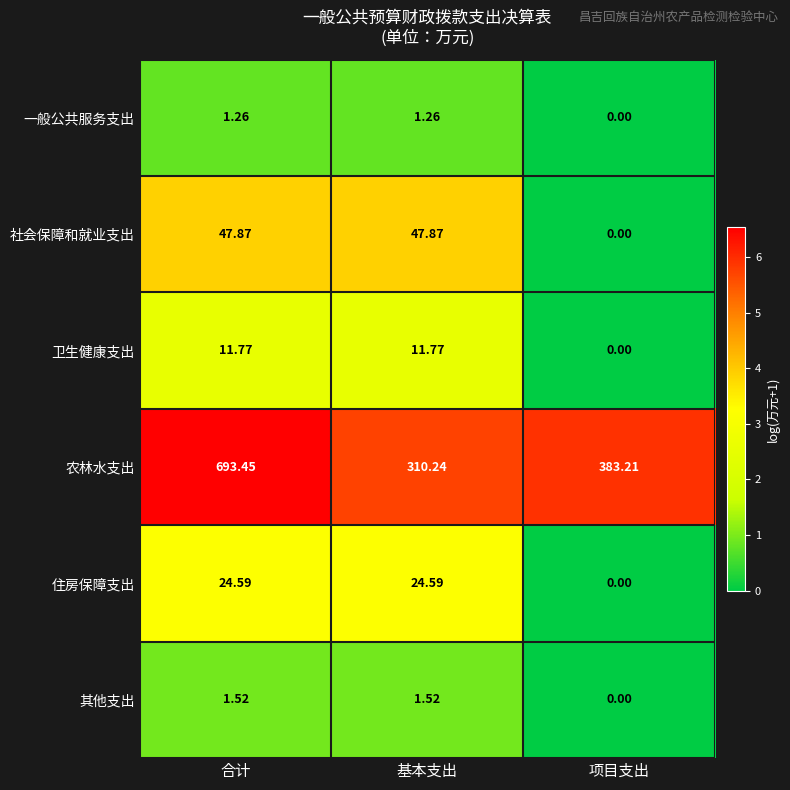

At which label does 住房保障支出 reach its minimum?

项目支出